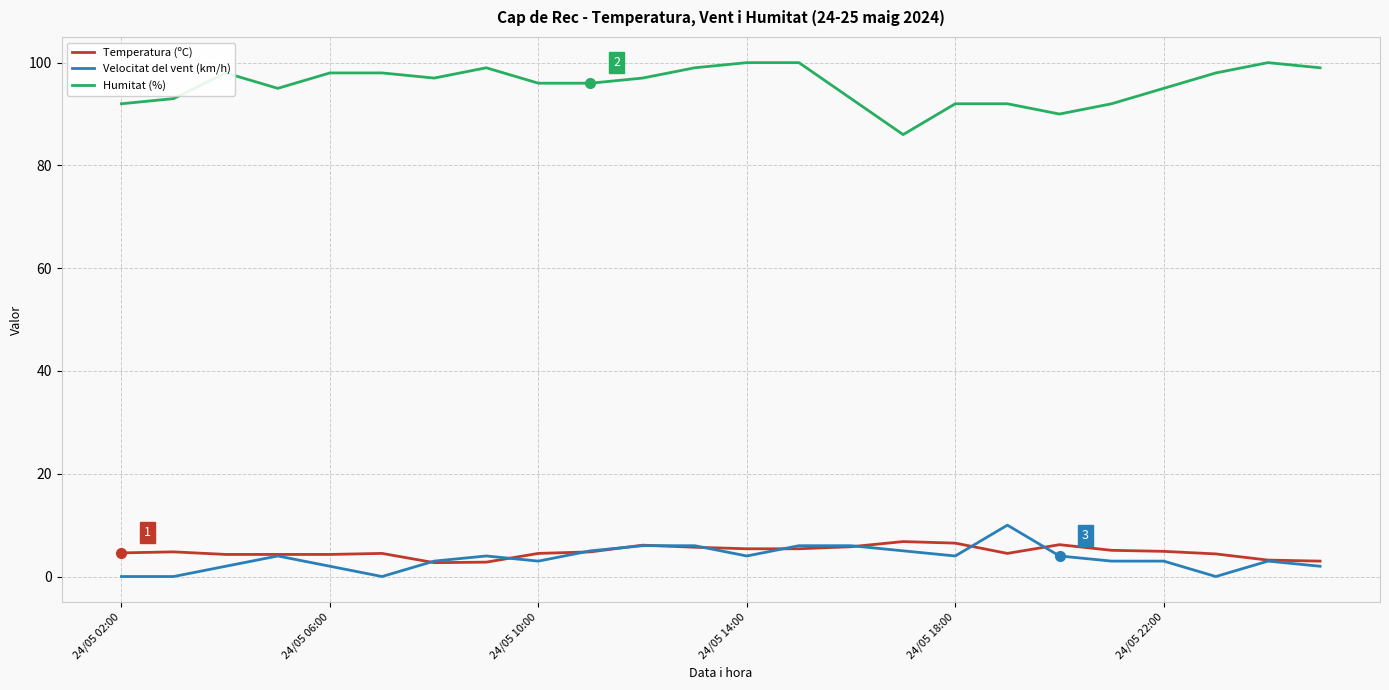

What is the highest value of the Temperatura (ºC) series?

6.8